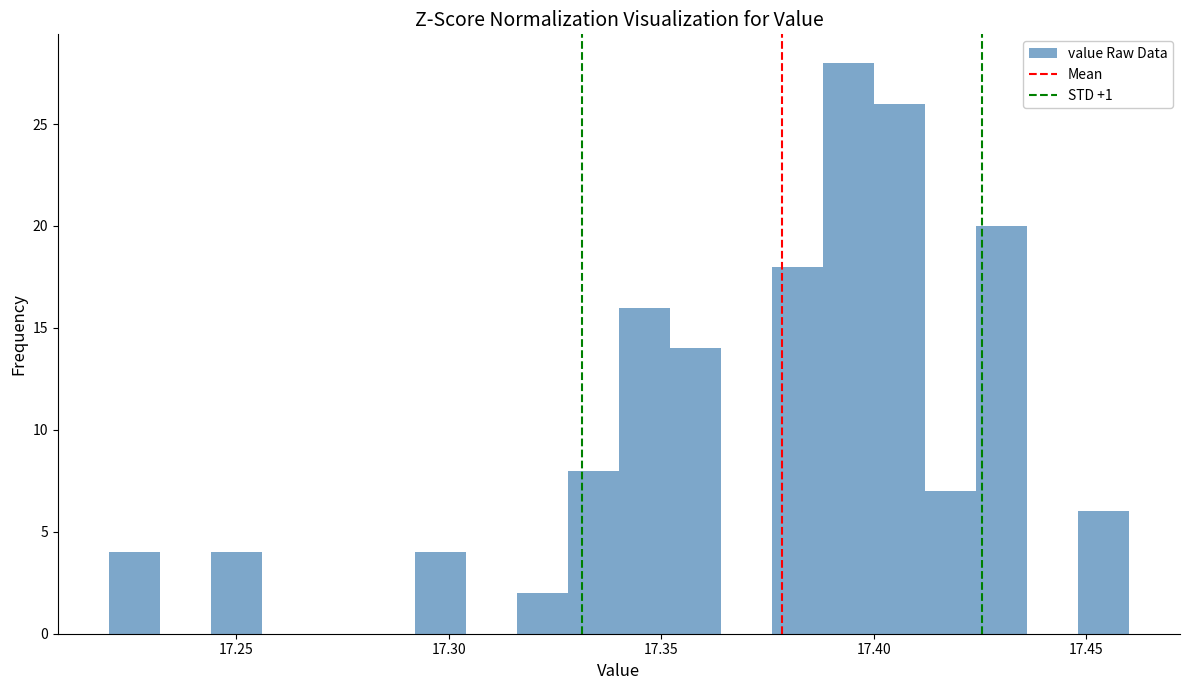

Around what value on the x-axis is the tallest bar? Give the approximate position of its centre, as read against the axis.

17.395